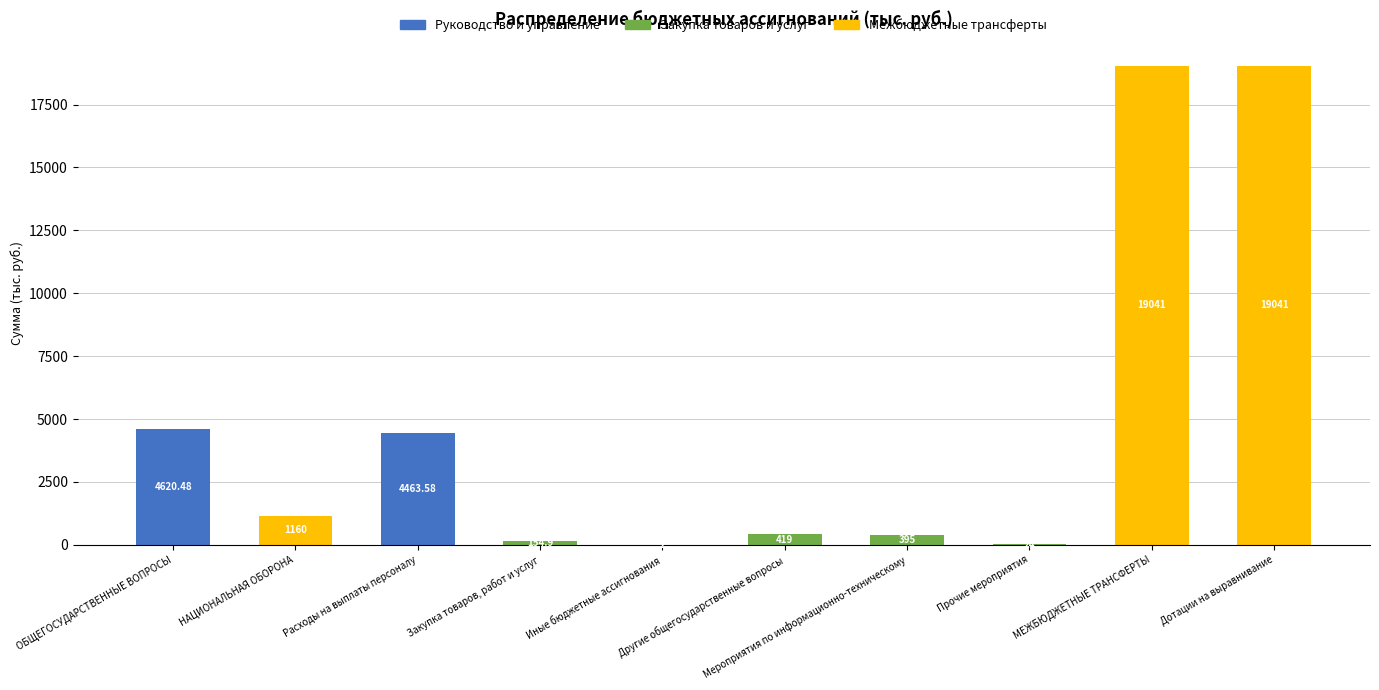

How many distinct data groups are displayed?

3